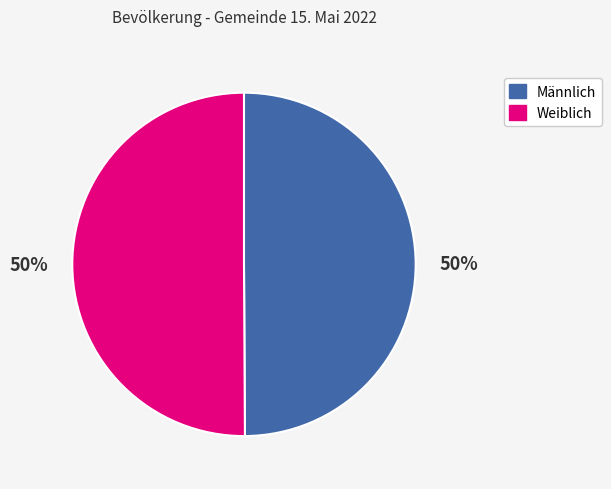

How many slices are in this pie chart?

2